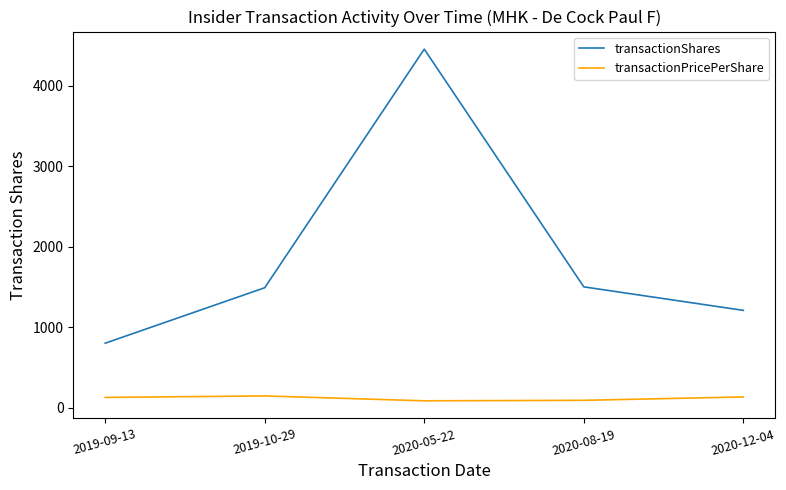

Is the value of transactionShares at 2019-10-29 greater than the value of transactionPricePerShare at 2020-12-04?

Yes